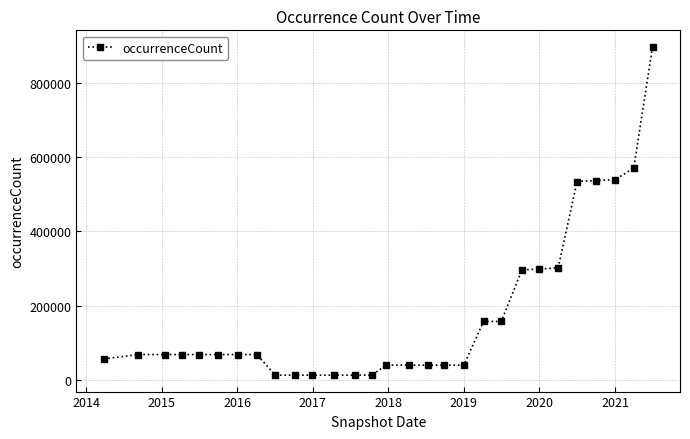

How many series are shown in this chart?

1